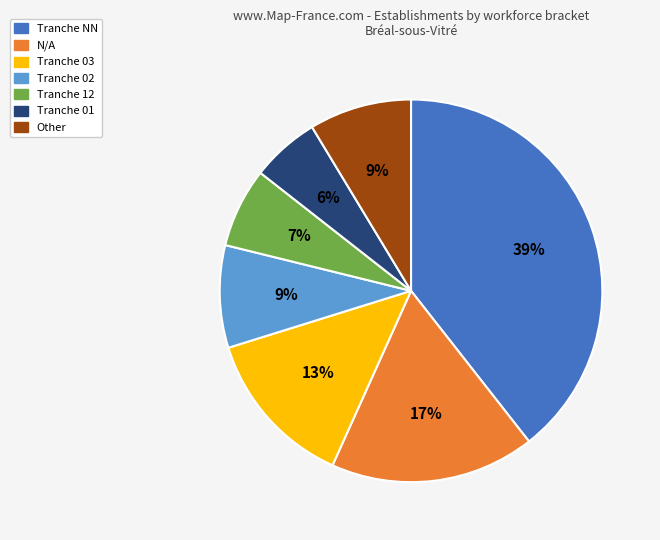

To the nearest percent, what is the average slice percentage?

14%